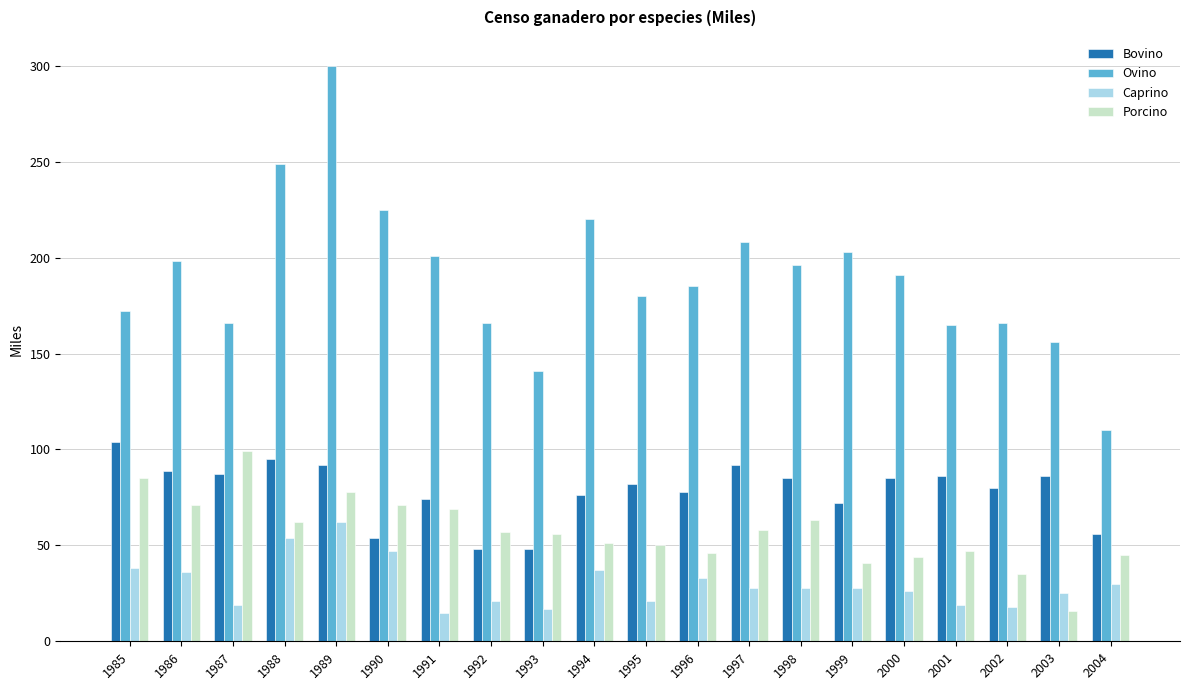

What is the total value across all series at 1994?

384